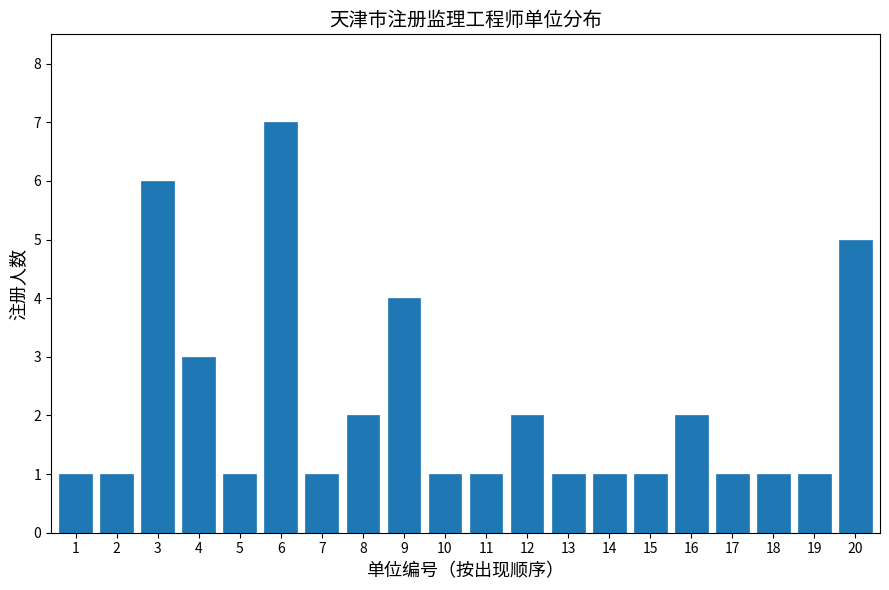

Reading right to left, transcribe all the data shown in this chart.

20=5	19=1	18=1	17=1	16=2	15=1	14=1	13=1	12=2	11=1	10=1	9=4	8=2	7=1	6=7	5=1	4=3	3=6	2=1	1=1